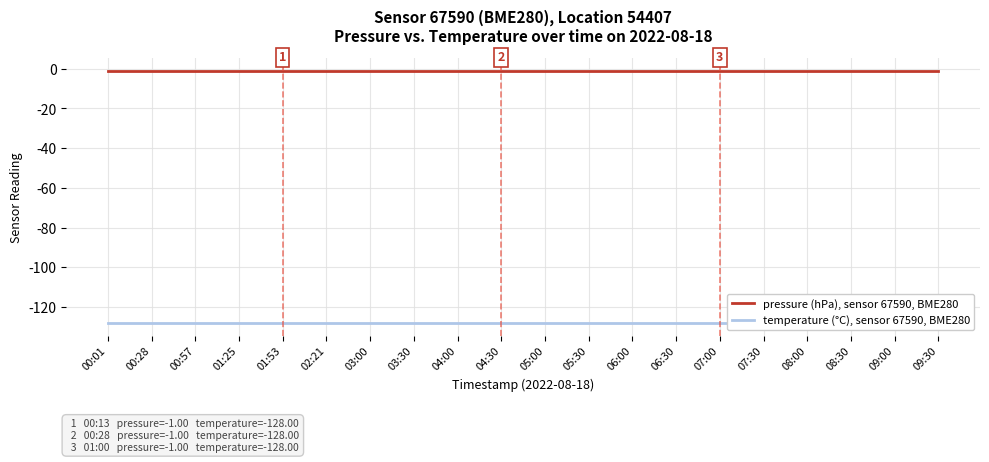

The value of temperature (°C), sensor 67590, BME280 at 08:00 is -128. True or false?

True